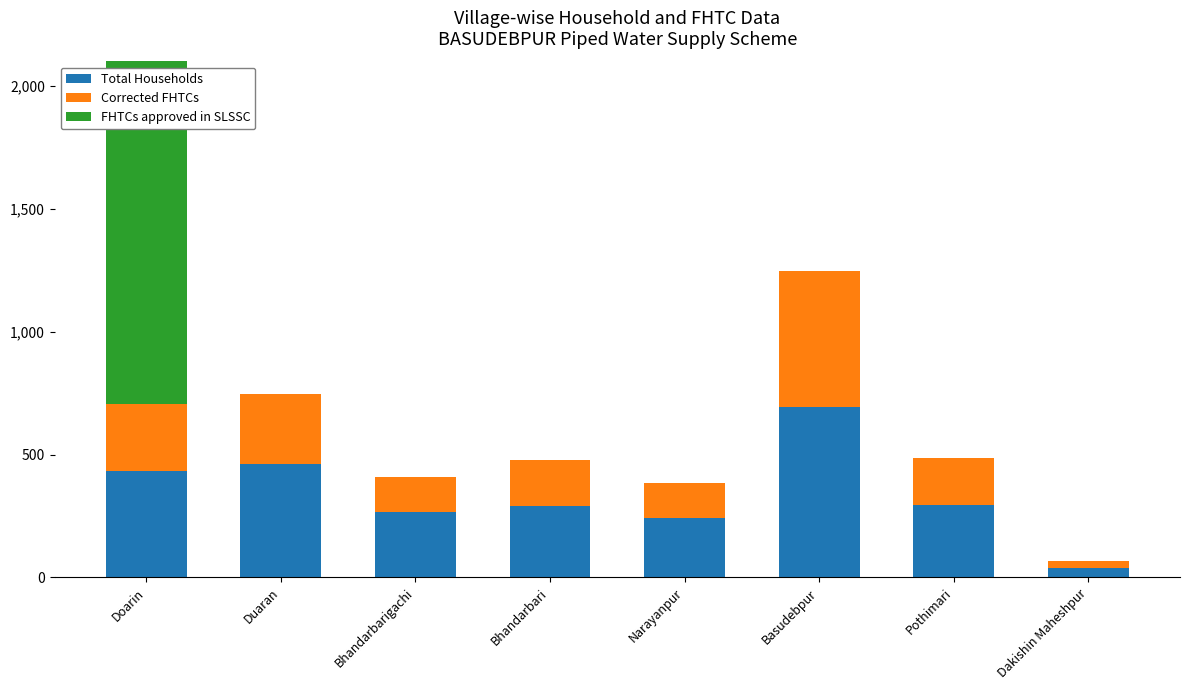

Between Duaran and Pothimari, which series saw the biggest shift?

Total Households